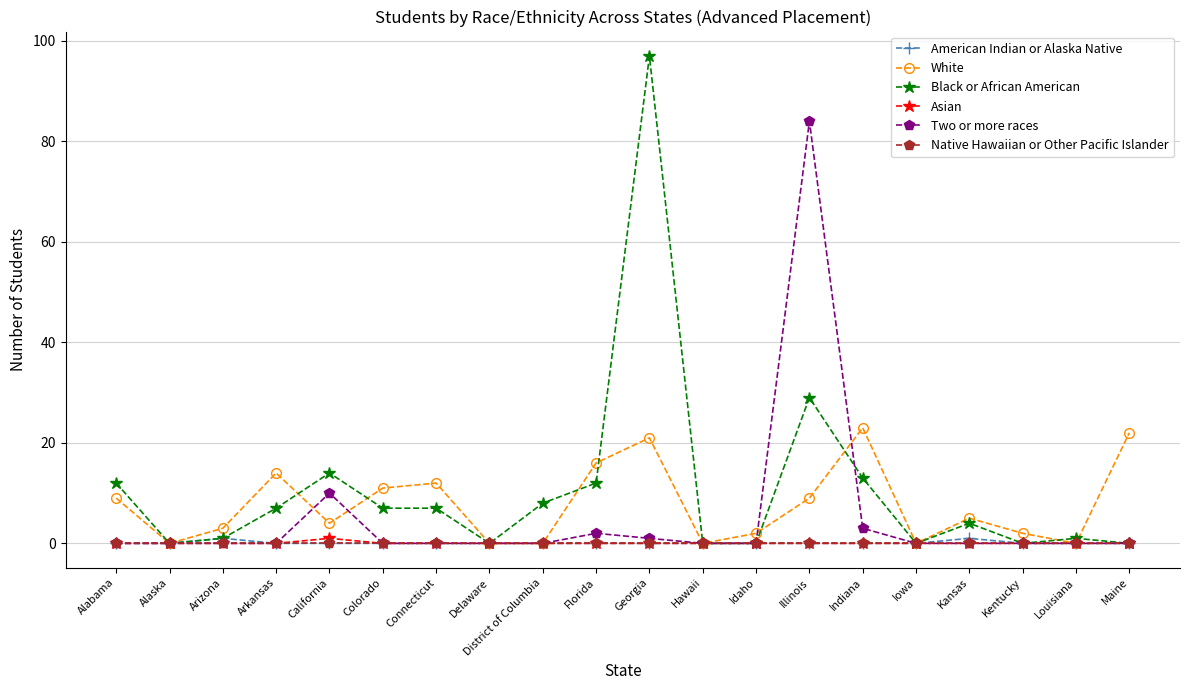

True or false: Black or African American has a value of 3 at Alabama.

False